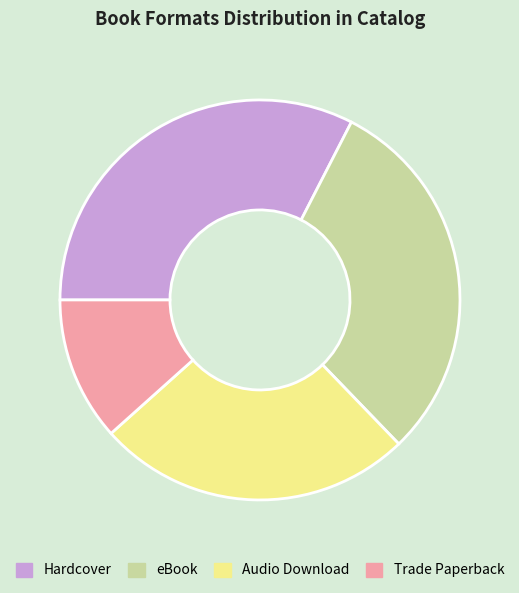

Count the number of slices in the pie.

4